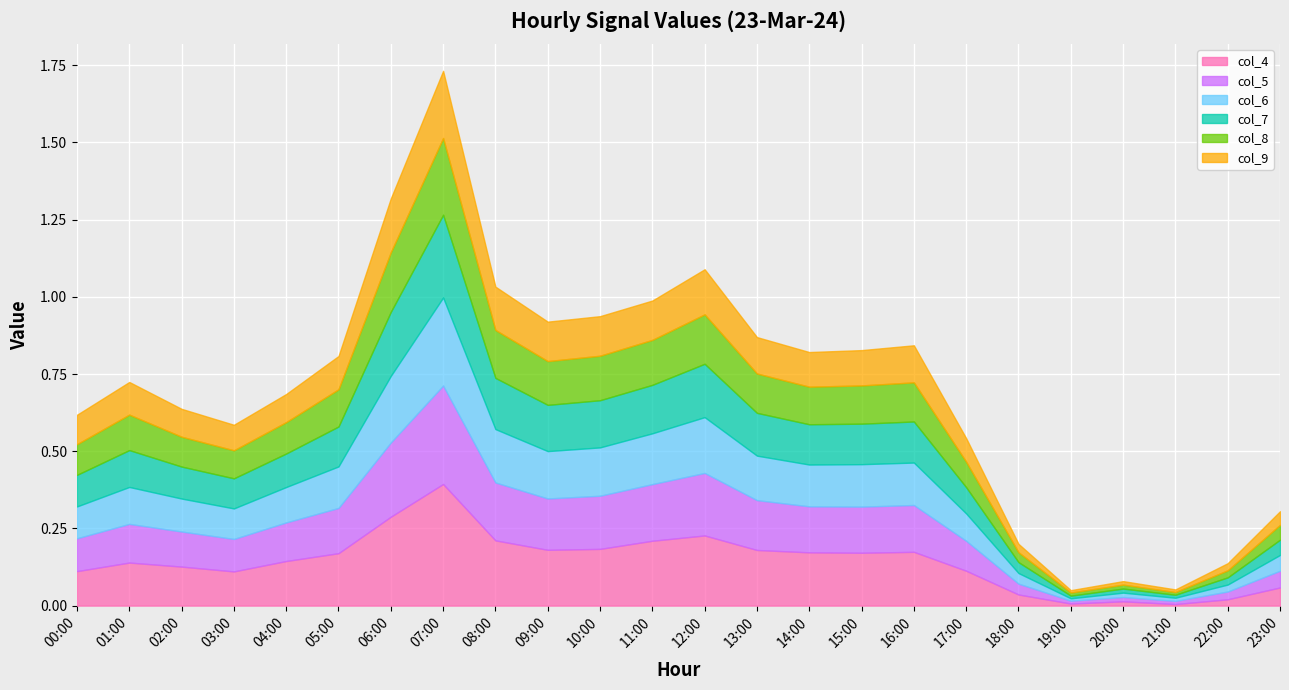

After their last crossing, which series has the higher values: col_4 or col_7?

col_4